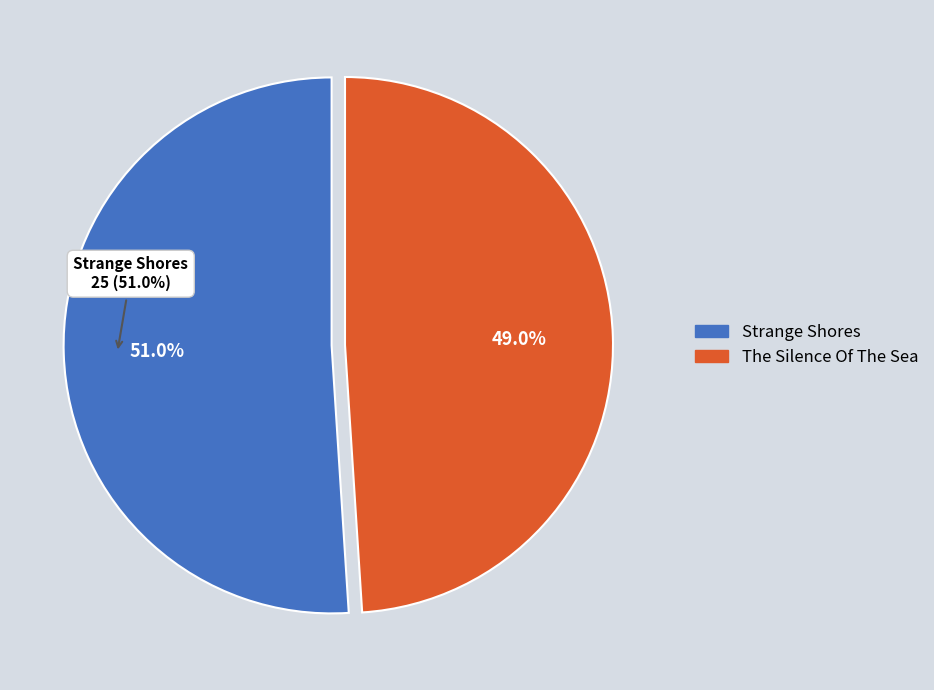

Which category accounts for the majority?

Strange Shores